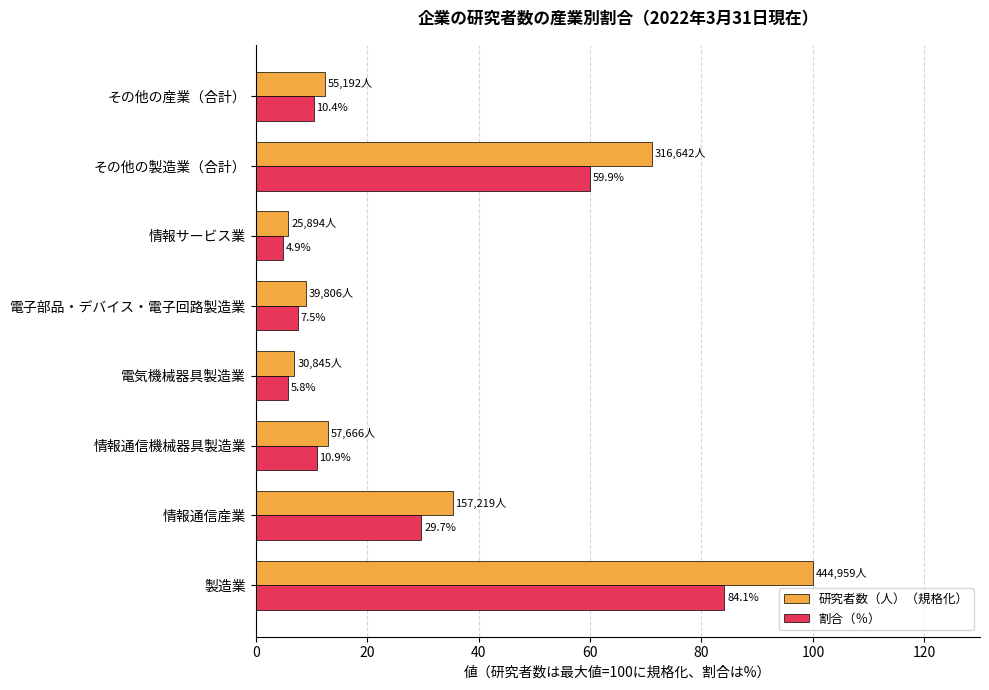

Is it true that 割合（％） equals 59.9 at その他の製造業（合計）?

True